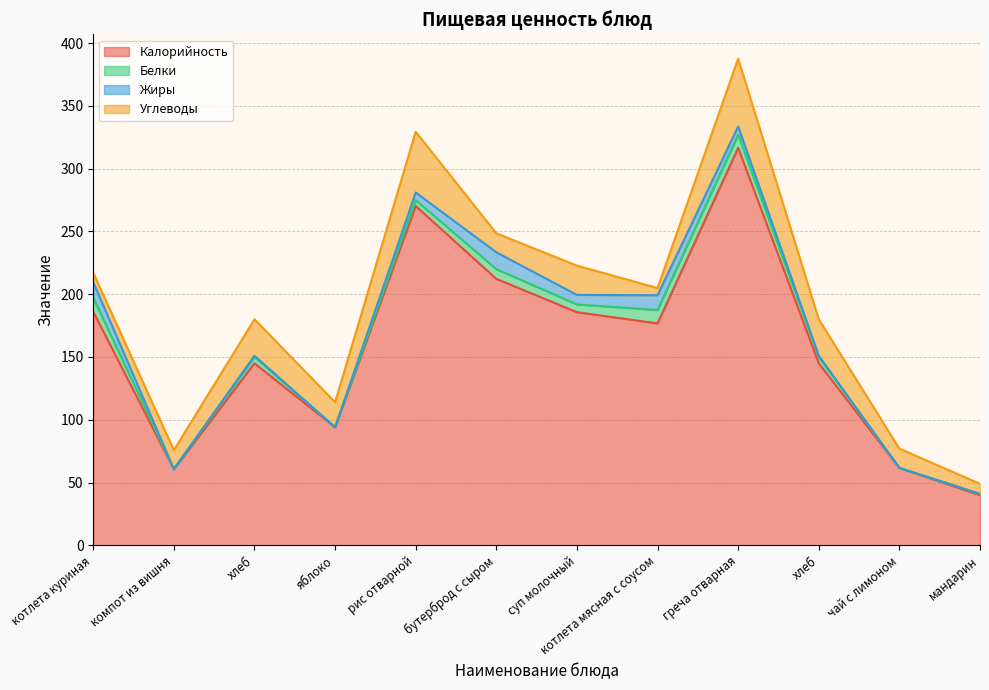

How many lines are shown in the chart?

4